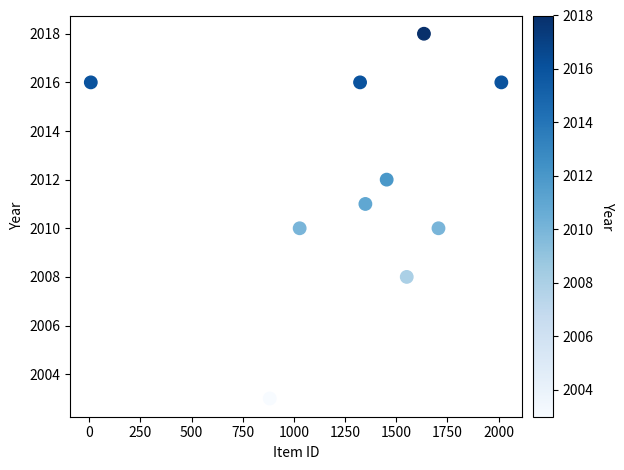

What is the range of Y values (max minus min)?

15